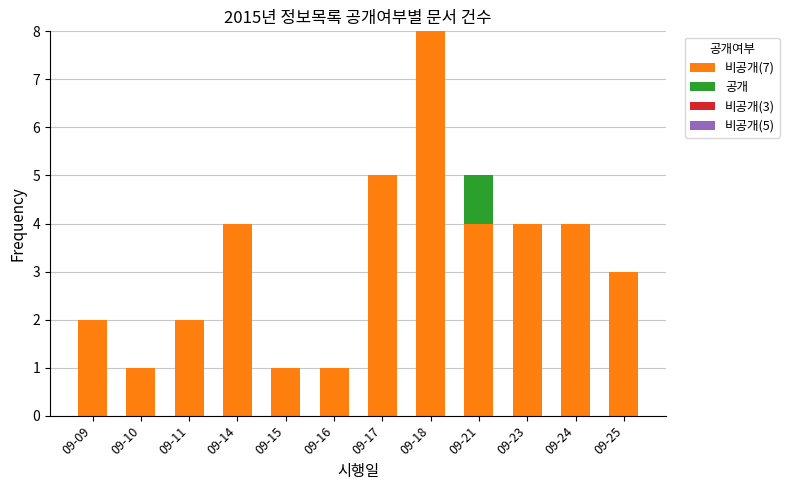

How many distinct data groups are displayed?

2